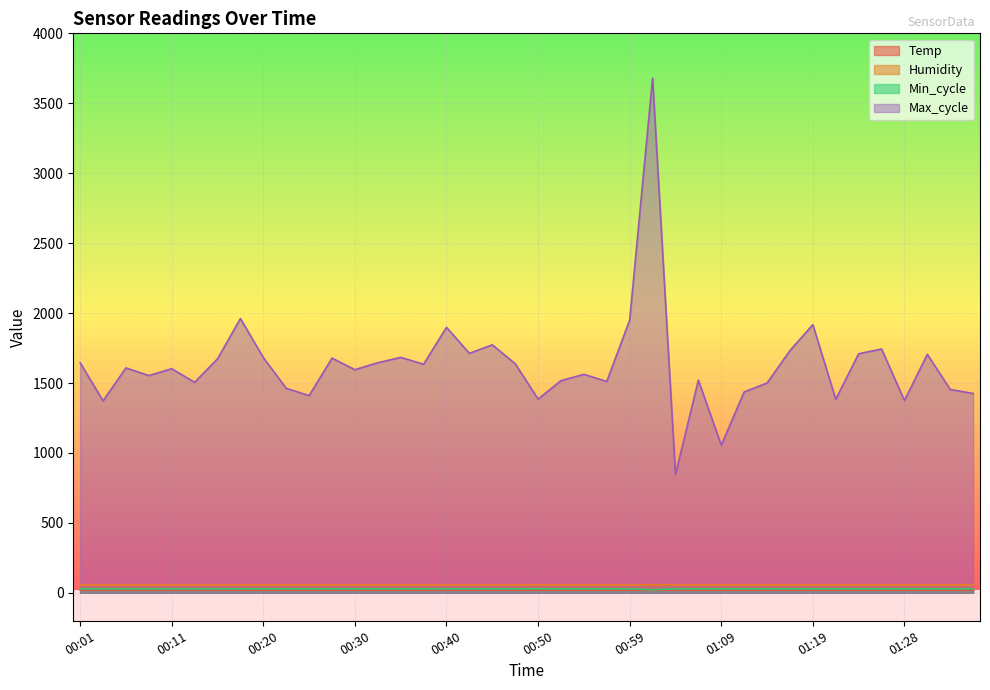

In Max_cycle, how many points are lower than both neighbors (excluding endpoints)?

13